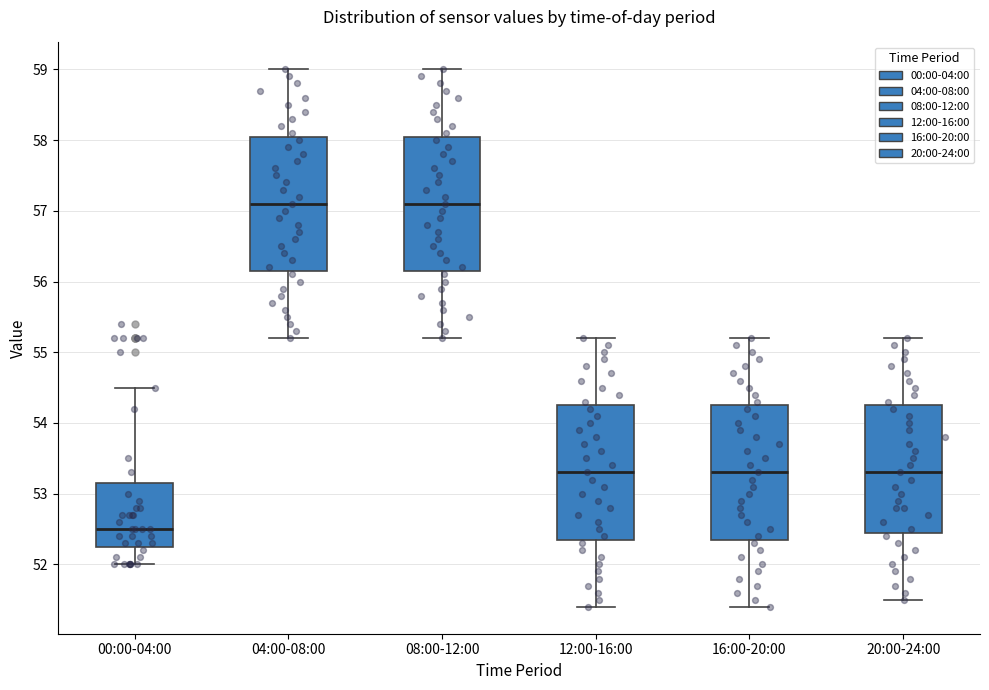

Reading left to right, transcribe this box plot: for each box, give where its median line is, the range the box spans, and where its two whiskers end, as read against the y-axis. The values are not printed on the chart, so give them approximately, as read against the axis.

00:00-04:00: median 52.5, box 52.3 to 53.2, whiskers 52.0 to 54.5
04:00-08:00: median 57.1, box 56.2 to 58.1, whiskers 55.2 to 59.0
08:00-12:00: median 57.1, box 56.2 to 58.1, whiskers 55.2 to 59.0
12:00-16:00: median 53.3, box 52.4 to 54.3, whiskers 51.4 to 55.2
16:00-20:00: median 53.3, box 52.4 to 54.3, whiskers 51.4 to 55.2
20:00-24:00: median 53.3, box 52.5 to 54.3, whiskers 51.5 to 55.2